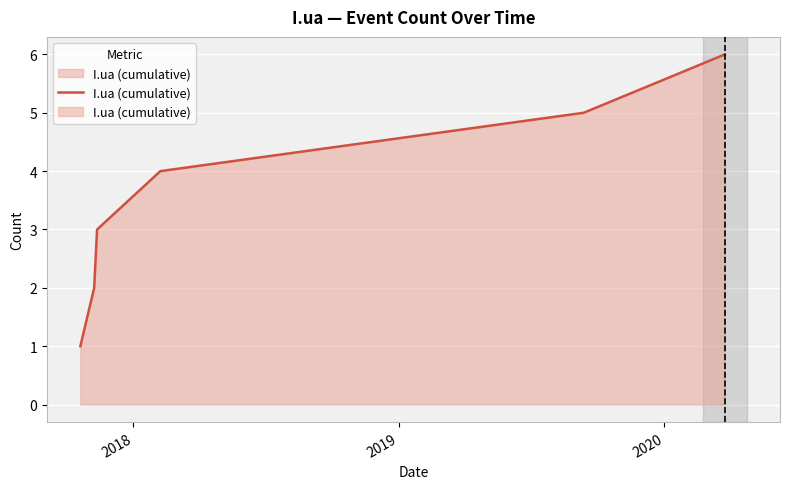

Count the number of categories in the chart.

6